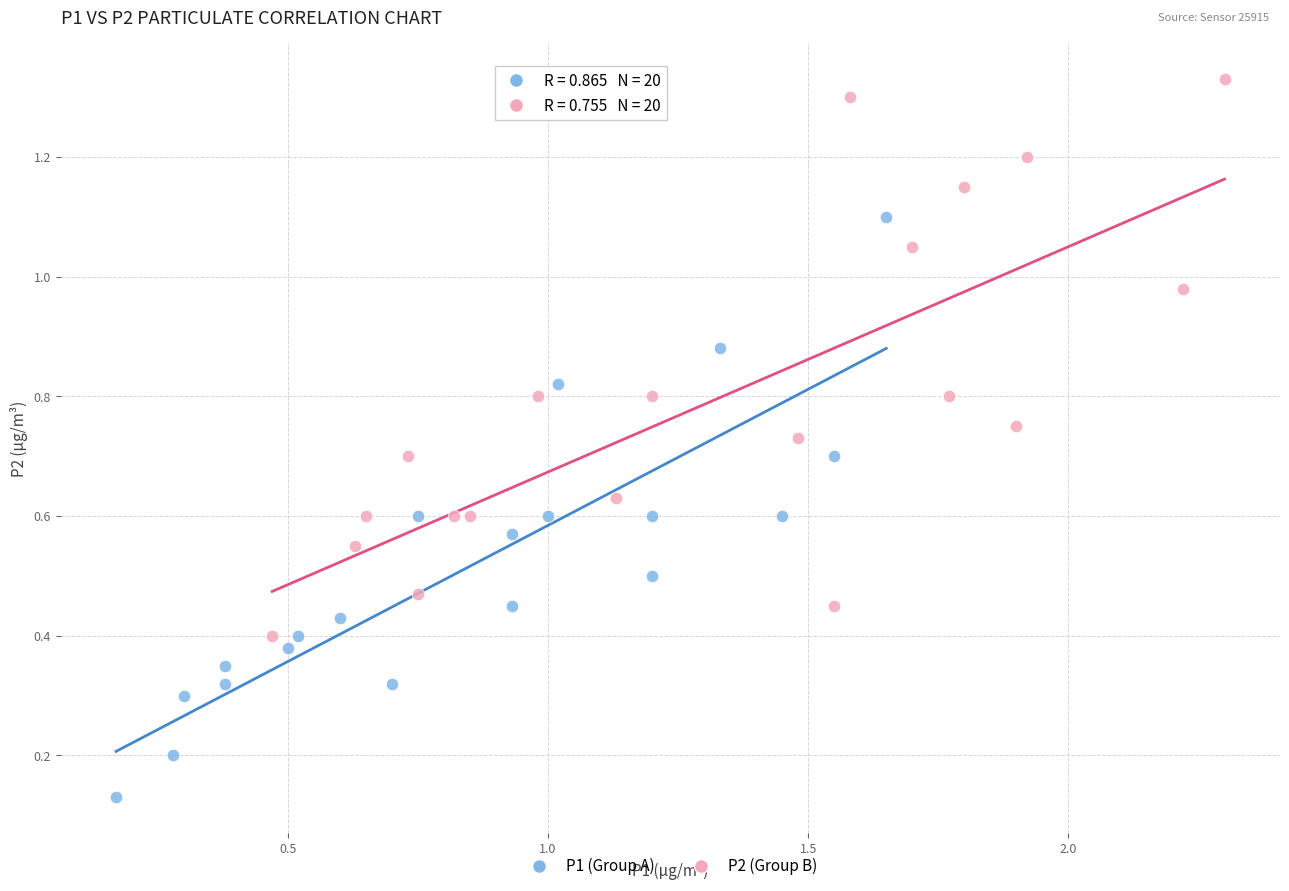

Which series reaches the maximum Y coordinate?

P2 (Group B)